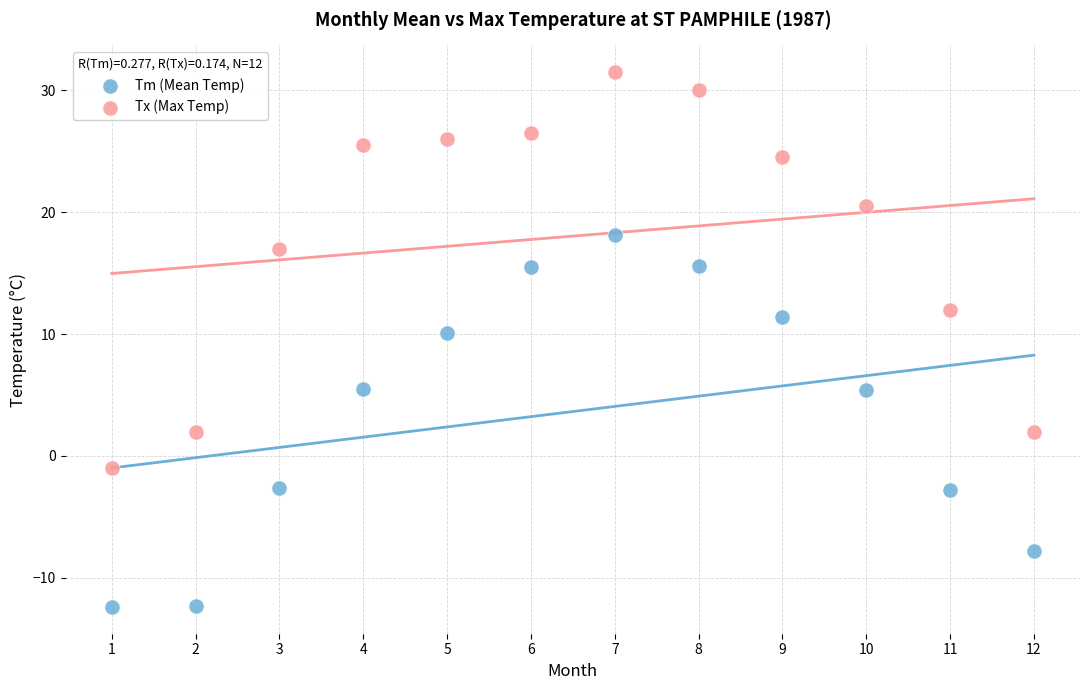

Across all data points, what is the range of X values (max minus min)?

11.0